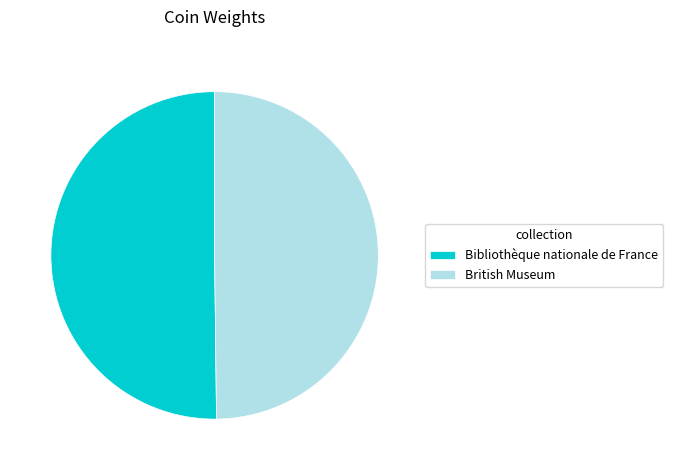

Is the sum of Bibliothèque nationale de France and British Museum greater than half?

Yes